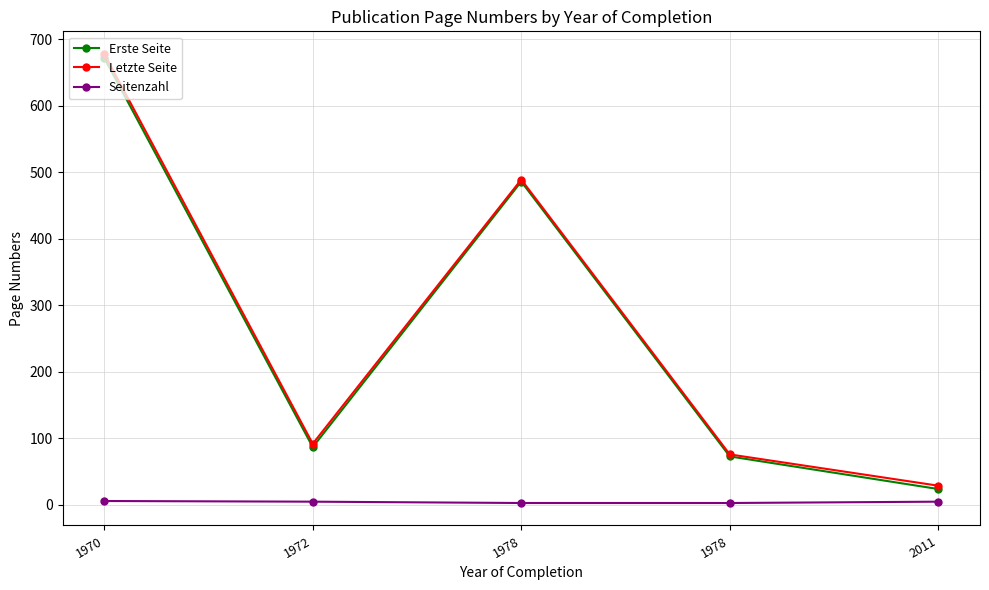

How many lines are shown in the chart?

3